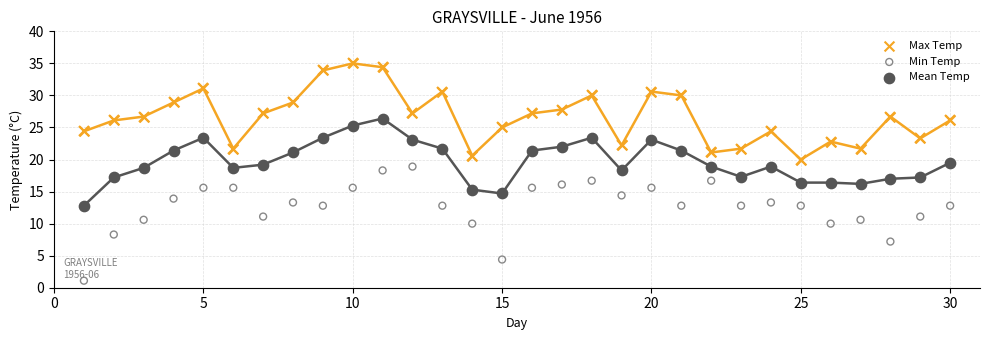

Across all data points, what is the range of Y values (max minus min)?

33.9